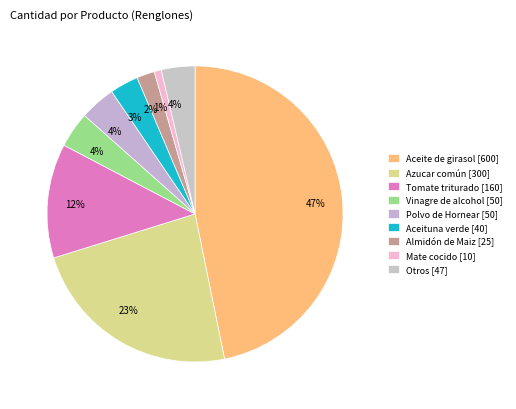

How many slices are in this pie chart?

9